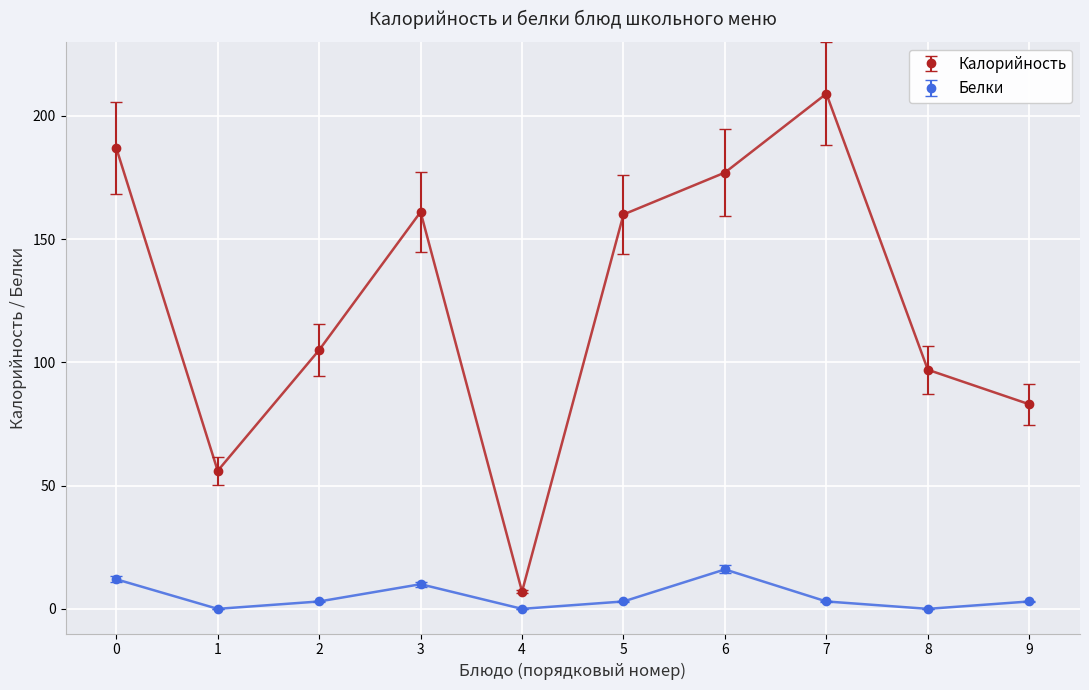

How many data points does each series have?

10